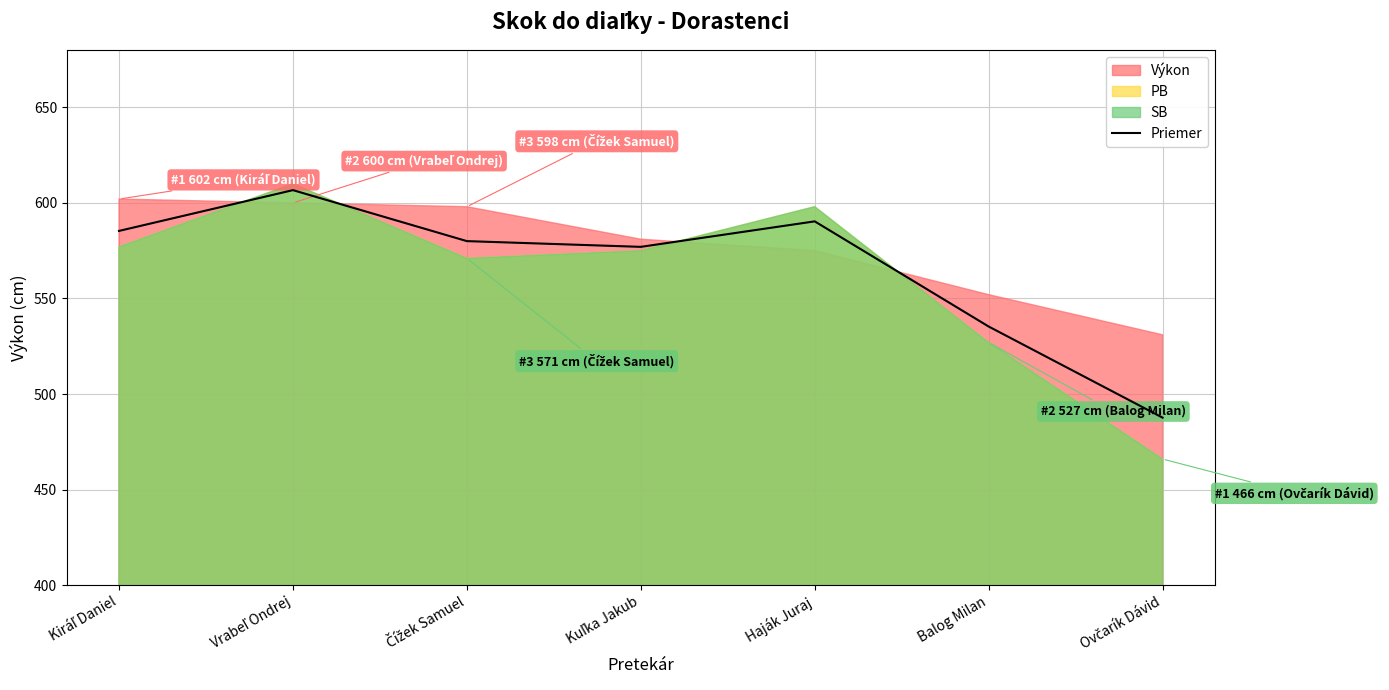

How many data points are less than 580?

3